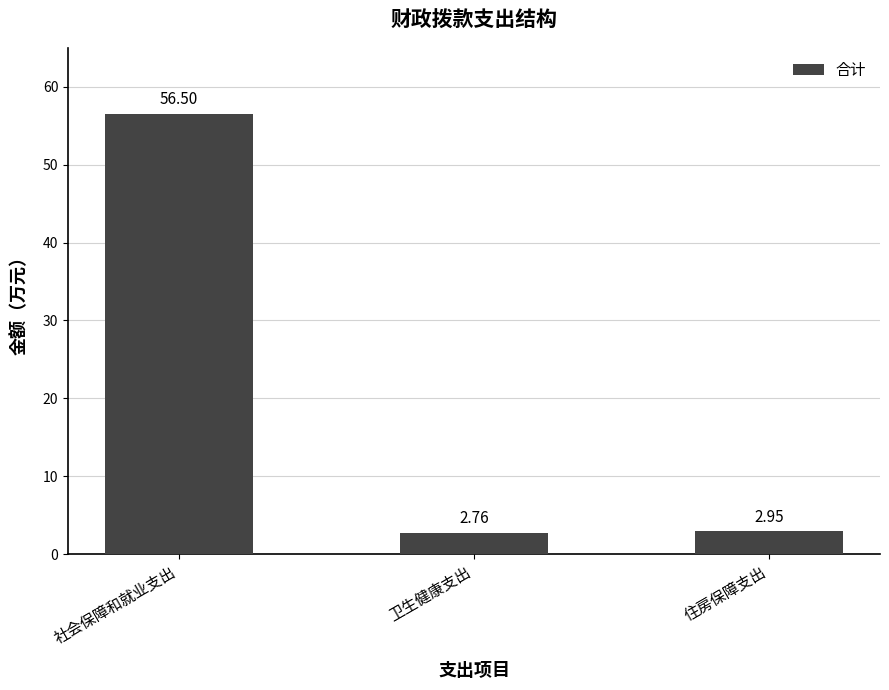

Which category has the highest value across all series?

社会保障和就业支出